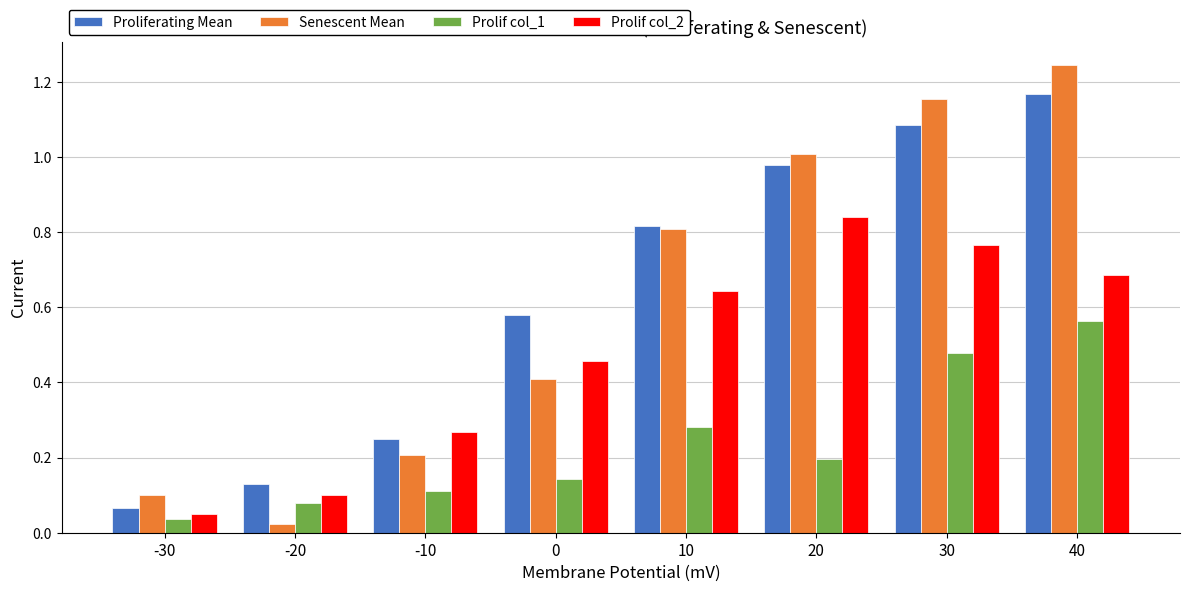

What are all the series names shown in the legend?

Proliferating Mean, Senescent Mean, Prolif col_1, Prolif col_2